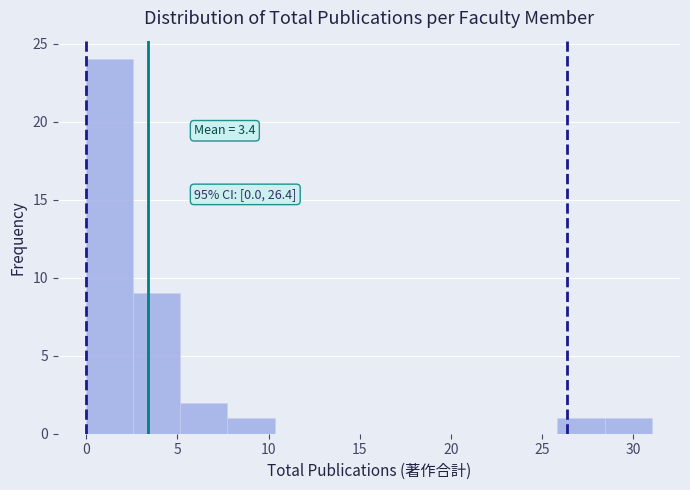

Over which range of the x-axis is the bar tallest?

0.0 to 2.5